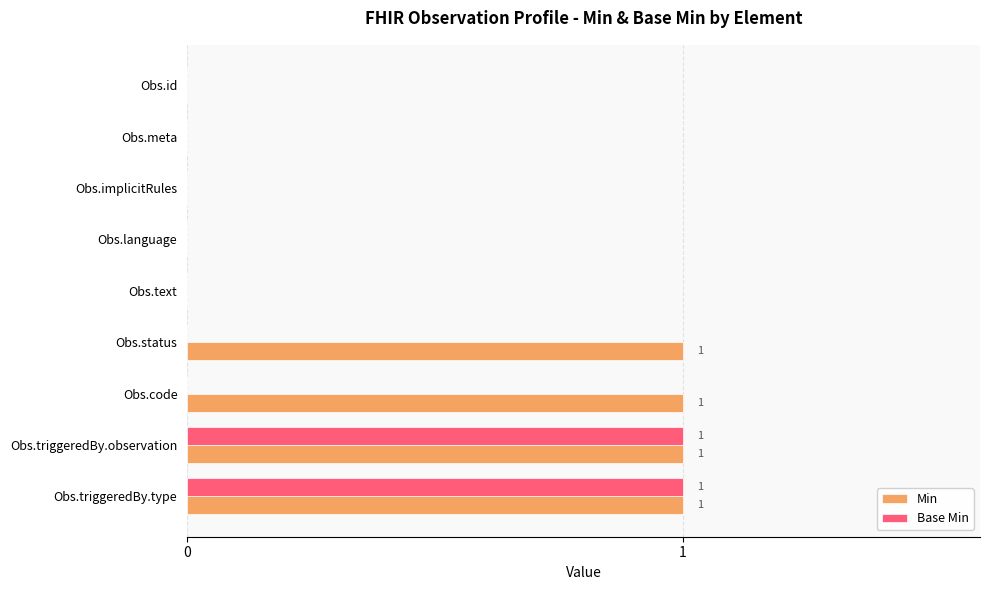

Which series changed the most between Obs.code and Obs.triggeredBy.type?

Base Min